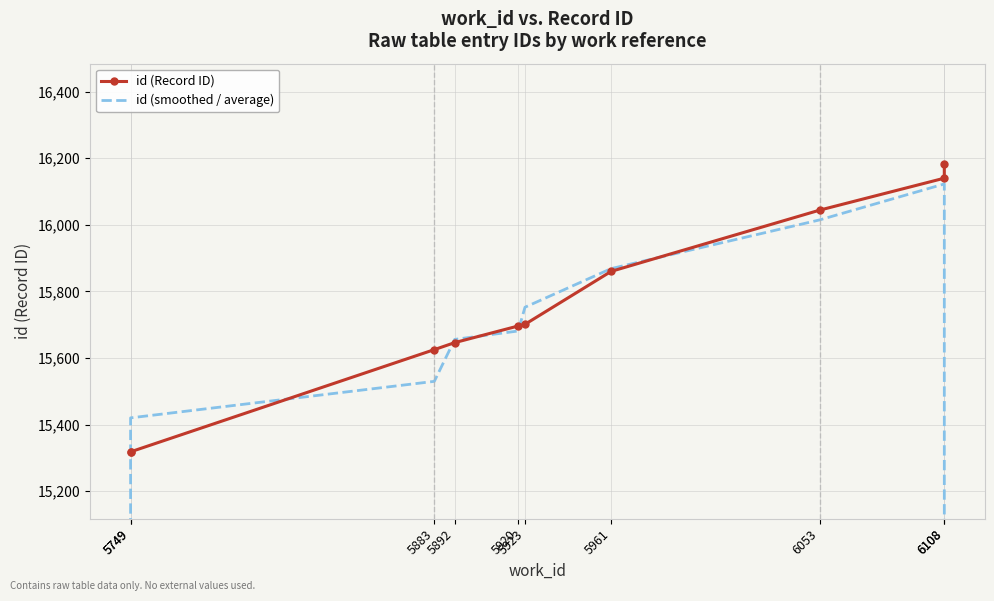

Is it true that id (Record ID) equals 15696.0 at 5920?

True